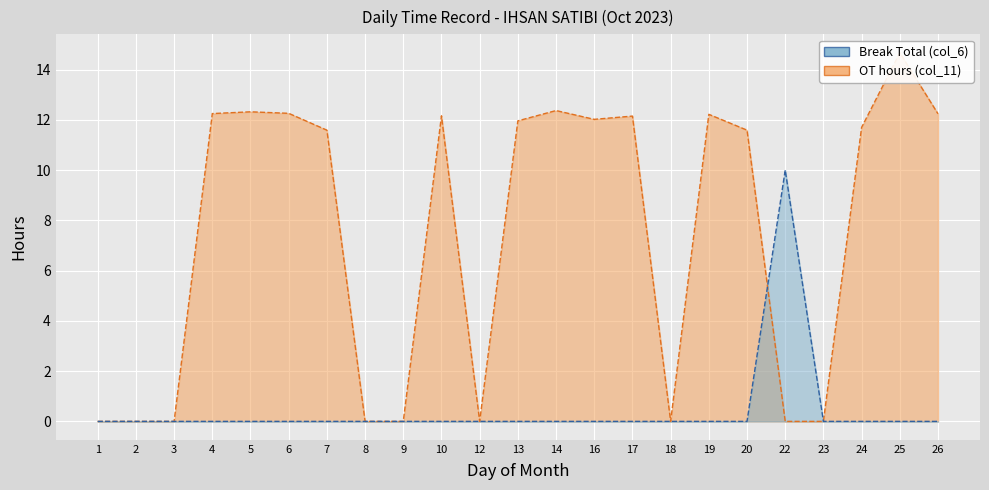

Which series has the largest total across all categories?

OT hours (col_11)